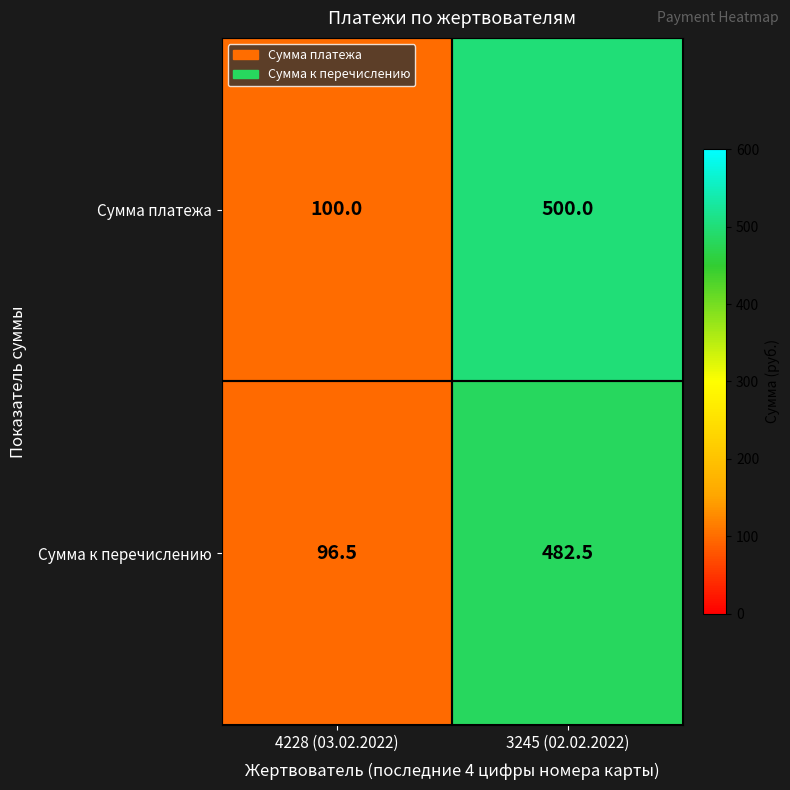

List the series in order of their peak value, lowest first.

Сумма к перечислению, Сумма платежа